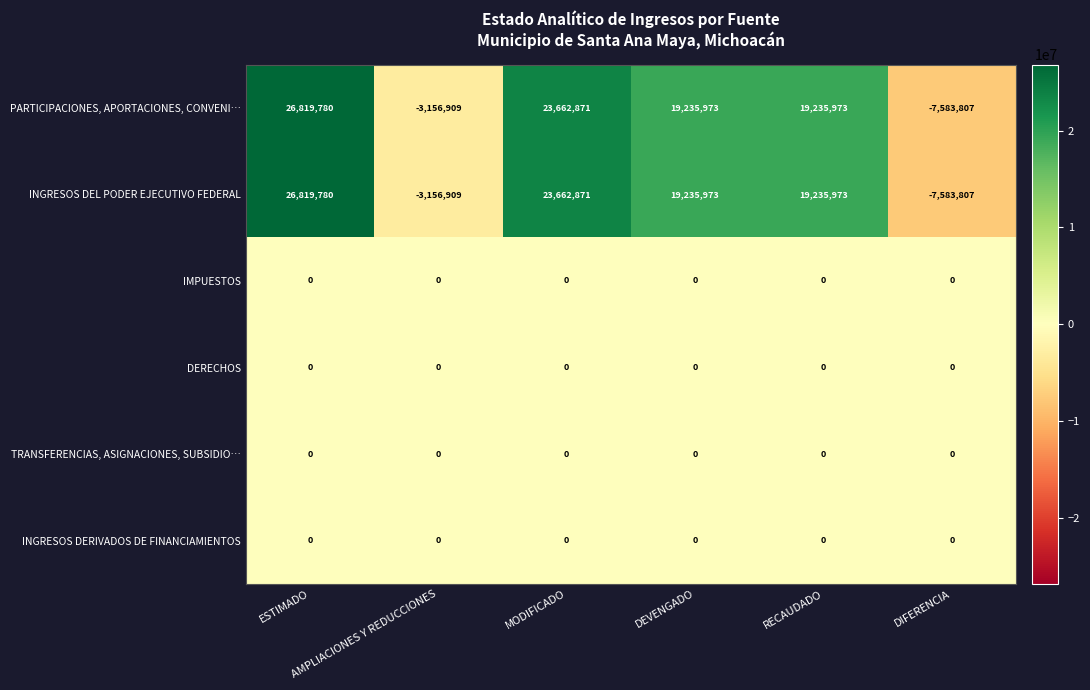

At how many categories does at least one series exceed 326585?

4